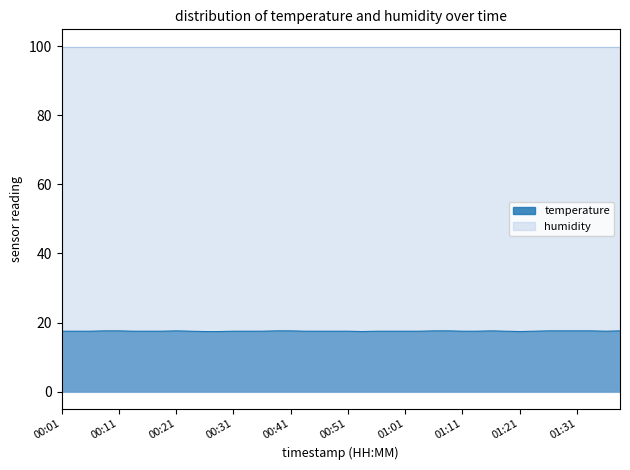

What is the label of the 38th point from the right?

00:06